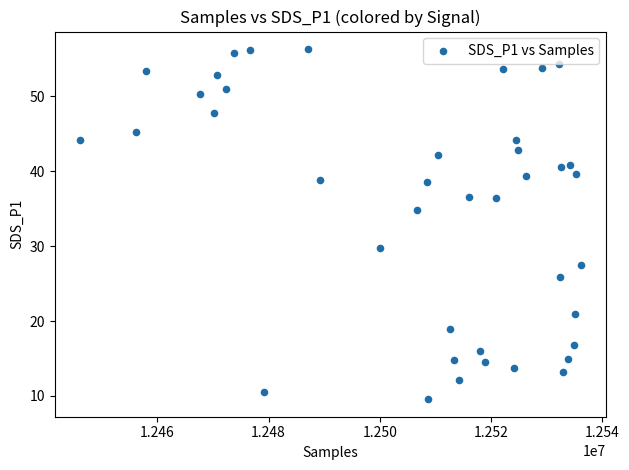

What is the range of X values (max minus min)?

90140.0